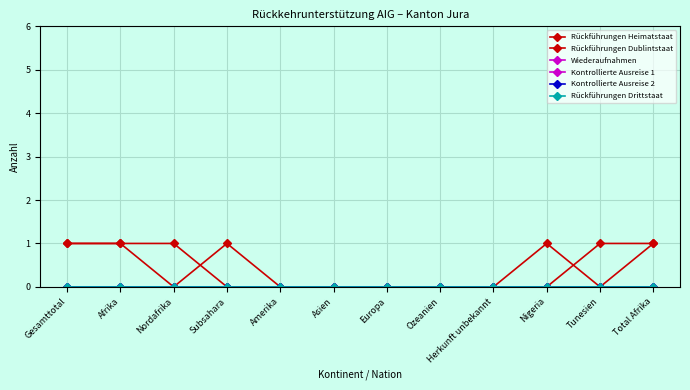

How many lines are shown in the chart?

6